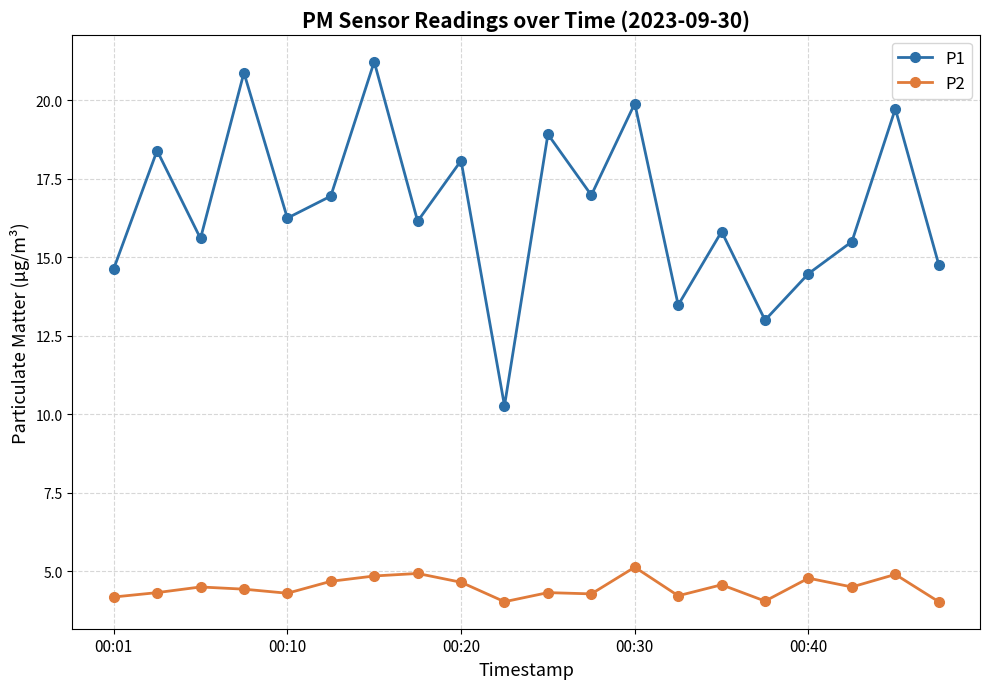

Does the chart have visible grid lines?

Yes